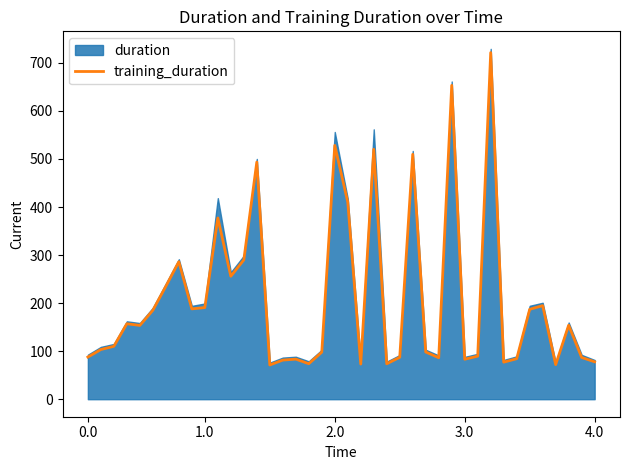

At which category does the chart reach its minimum across all series?

14